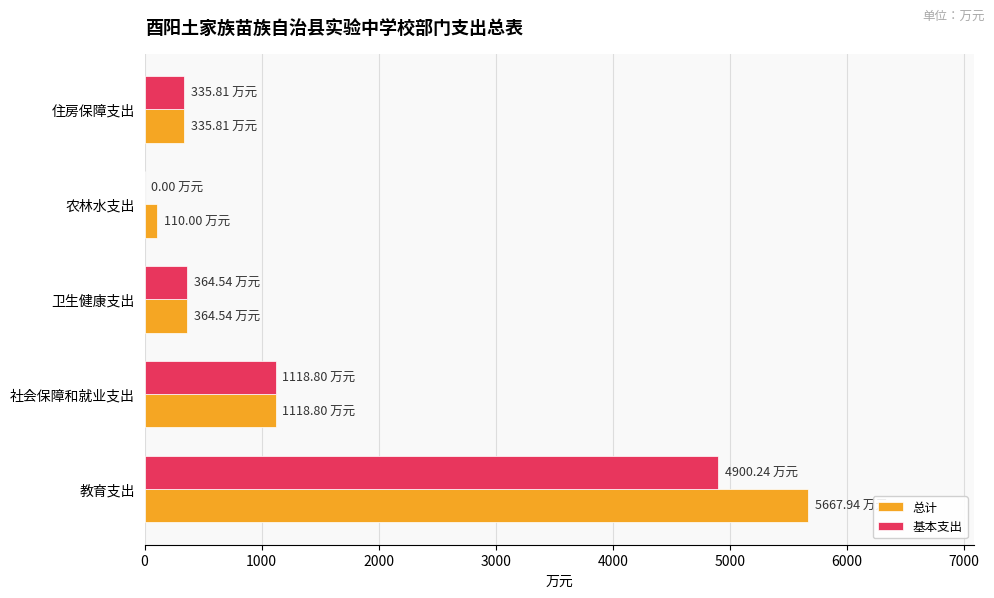

Where is 基本支出 nearest to the value 2450?

社会保障和就业支出